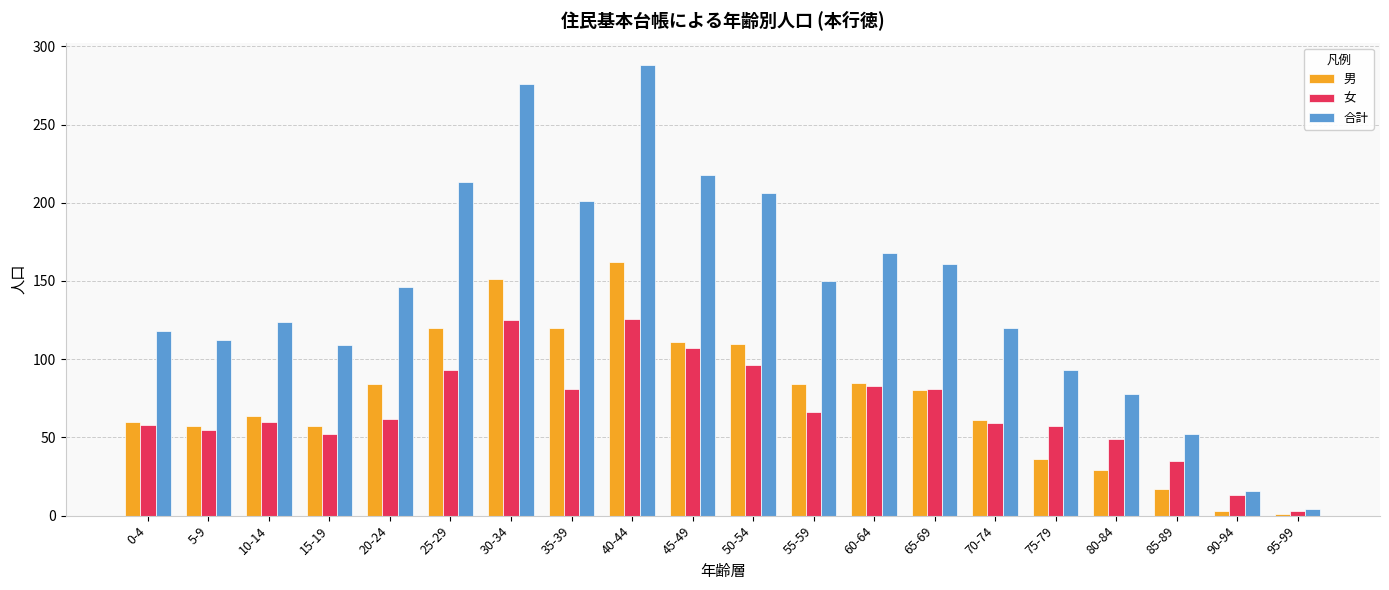

What is the difference between the 合計 values at 10-14 and 45-49?

94